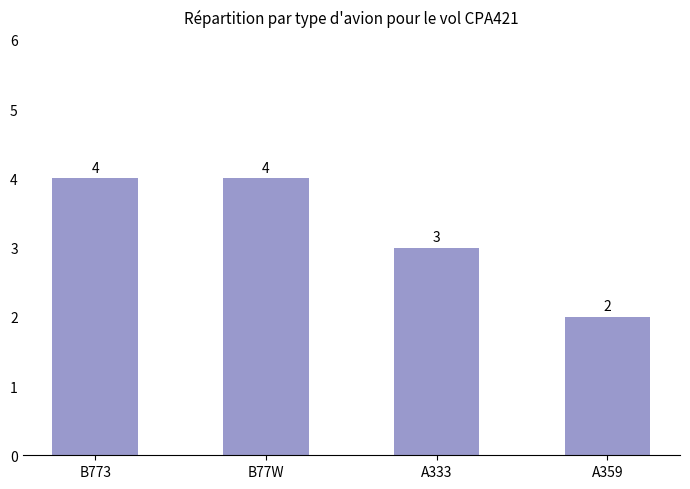

What is the minimum value shown in the chart?

2